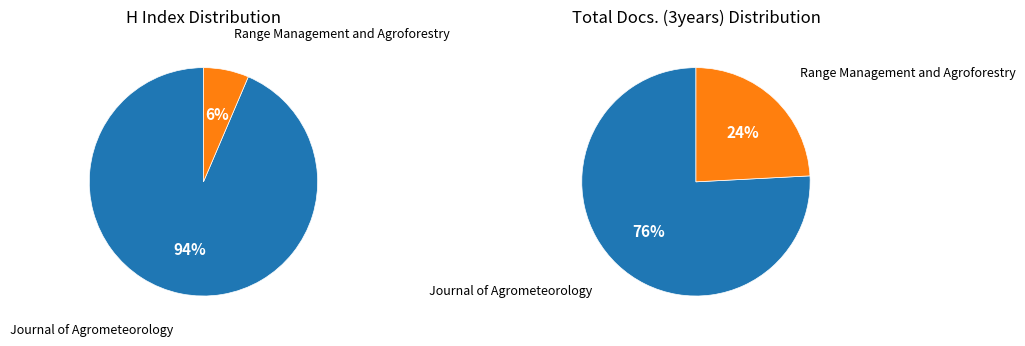

To the nearest percent, what portion does Range Management and Agroforestry represent?

6%